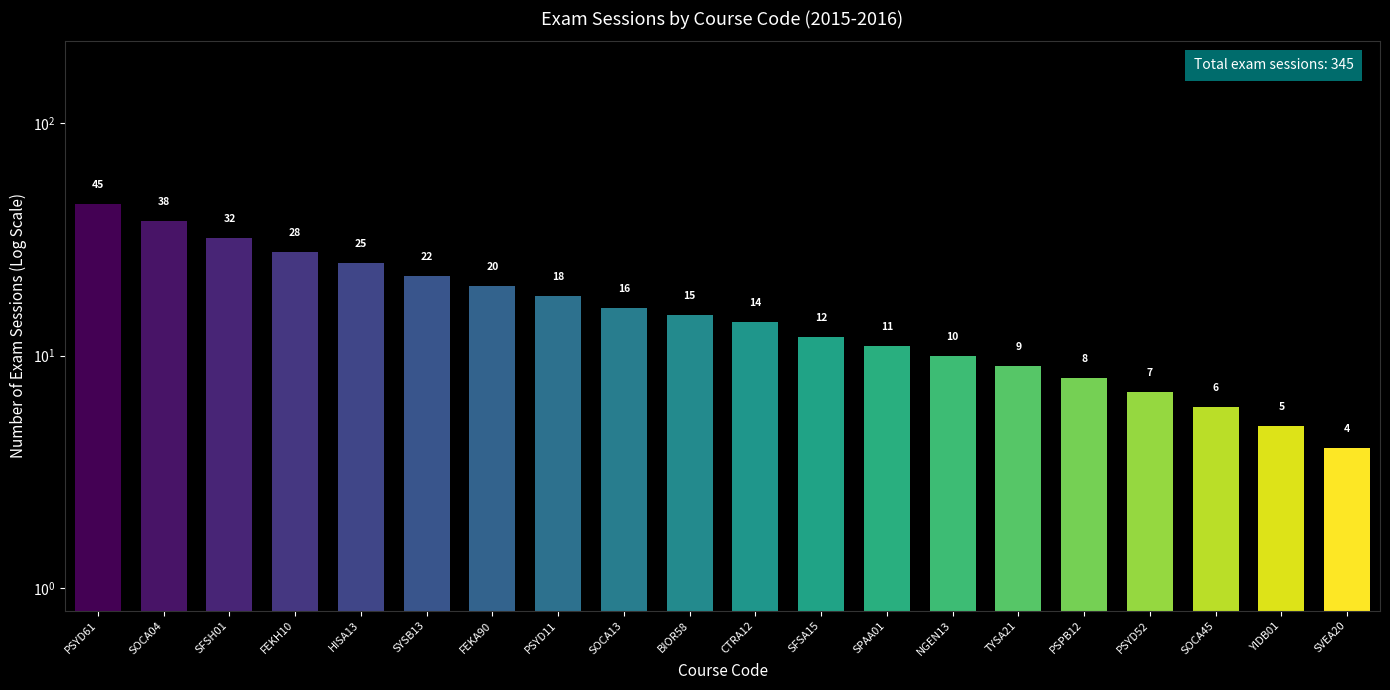

What is the label of the 7th bar from the left?

FEKA90